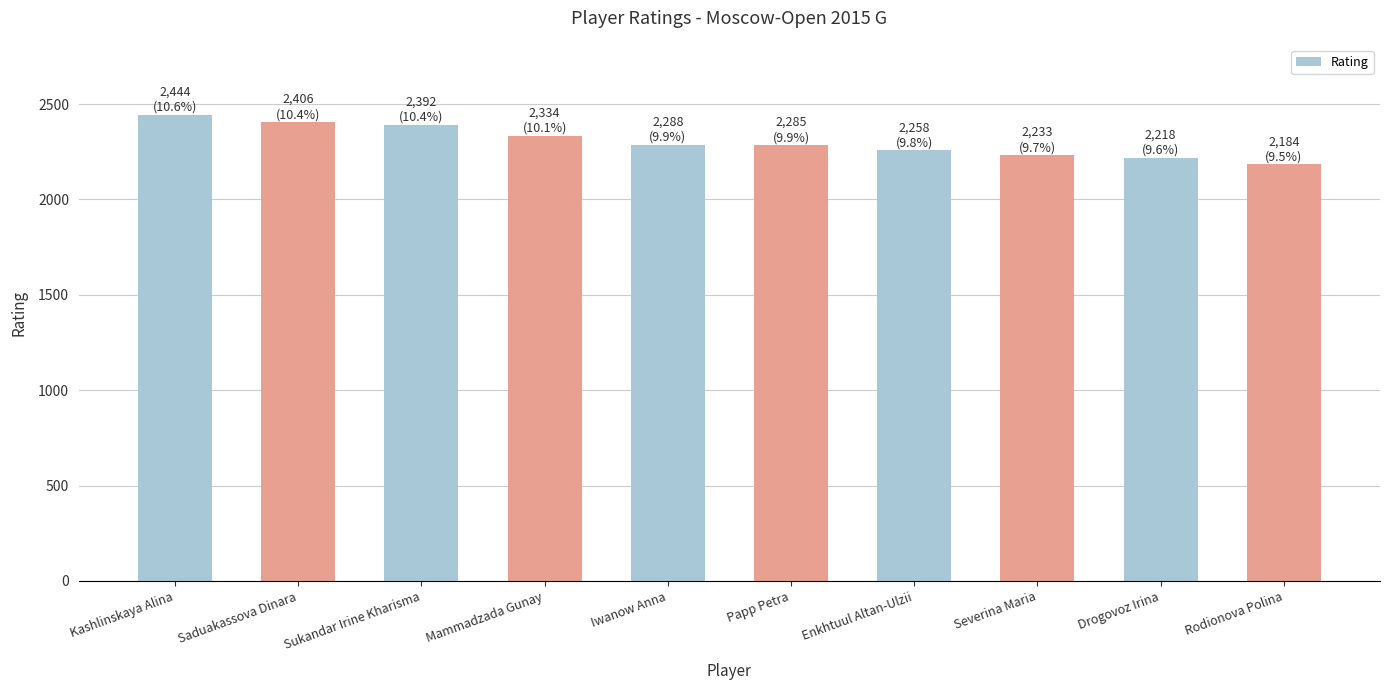

What is the ratio of the value at Rodionova Polina to the value at Kashlinskaya Alina?

0.9